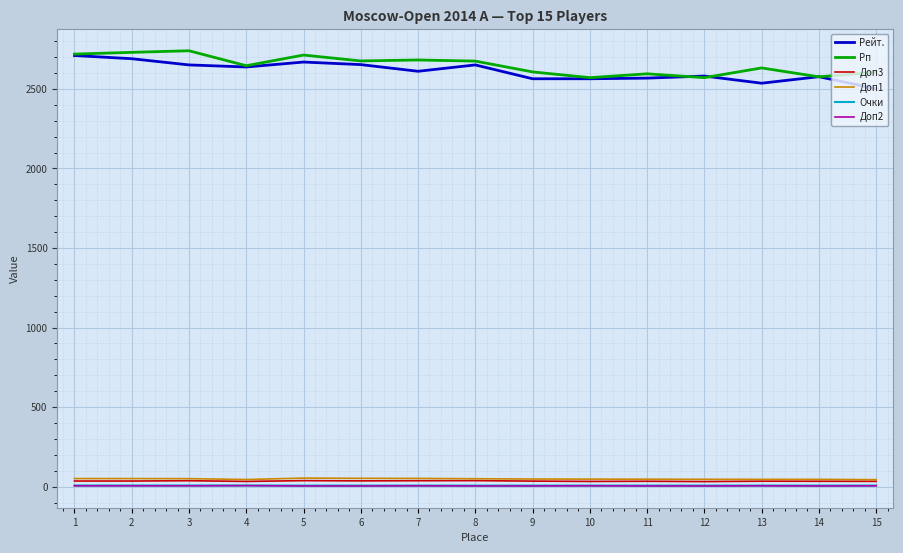

Between 2 and 7, which series saw the biggest shift?

Рейт.